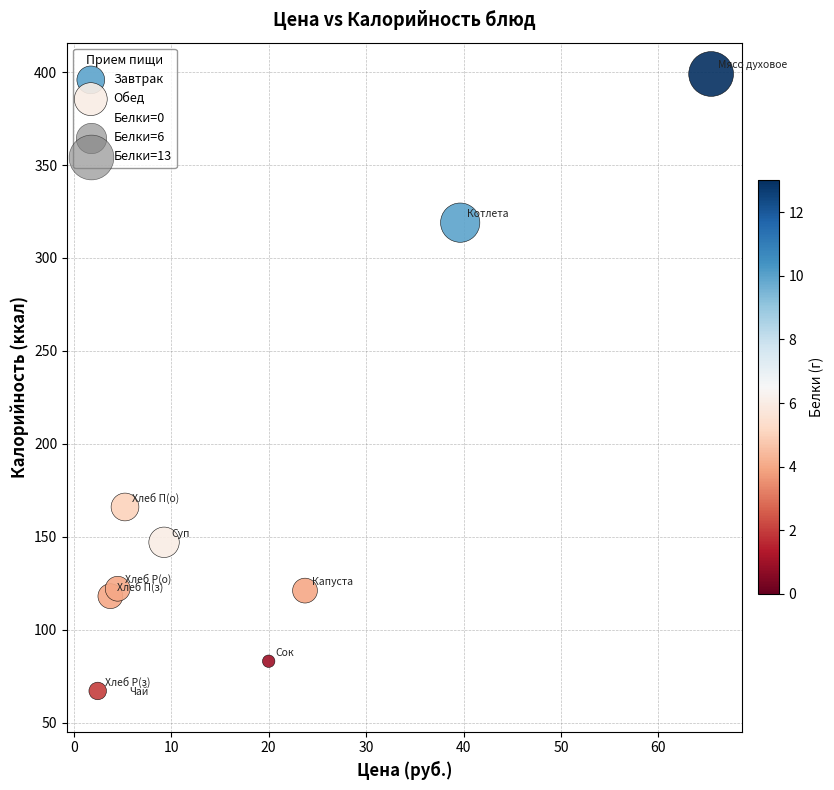

Which series has the largest Y range (max minus min)?

Обед